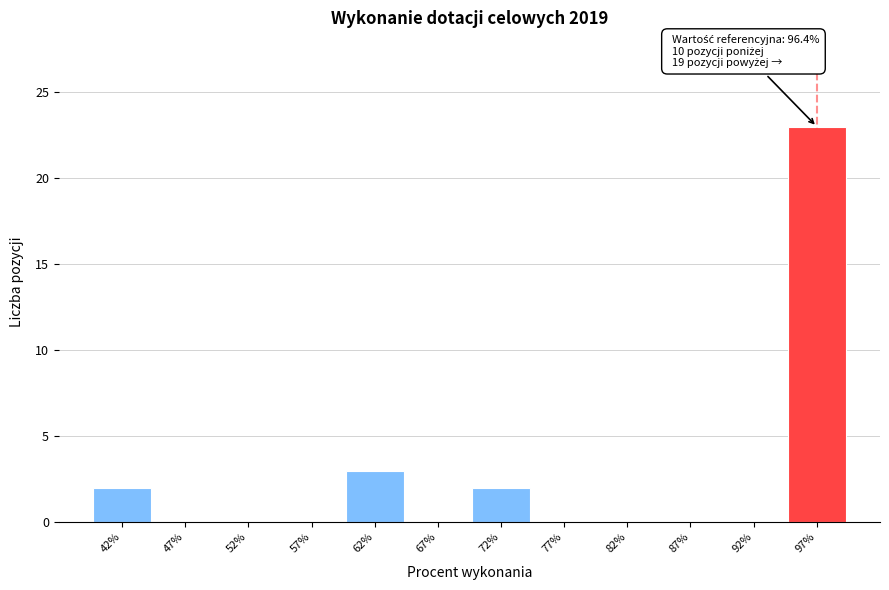

Reading left to right, transcribe all the data shown in this chart.

42%=2	47%=0	52%=0	57%=0	62%=3	67%=0	72%=2	77%=0	82%=0	87%=0	92%=0	97%=23